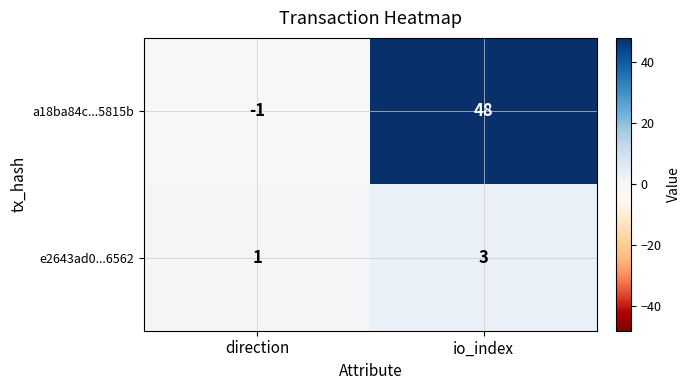

What is the sum of all e2643ad0...6562 values?

4